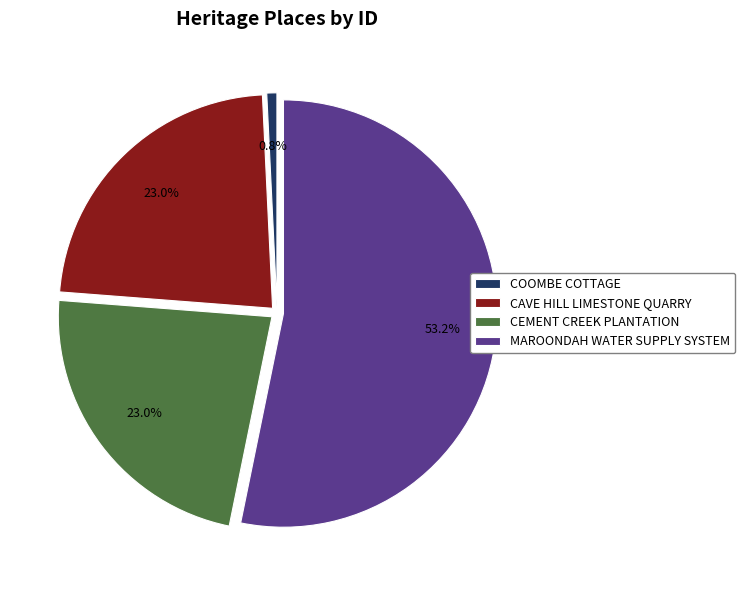

What percentage is the CAVE HILL LIMESTONE QUARRY slice, to the nearest percent?

23%